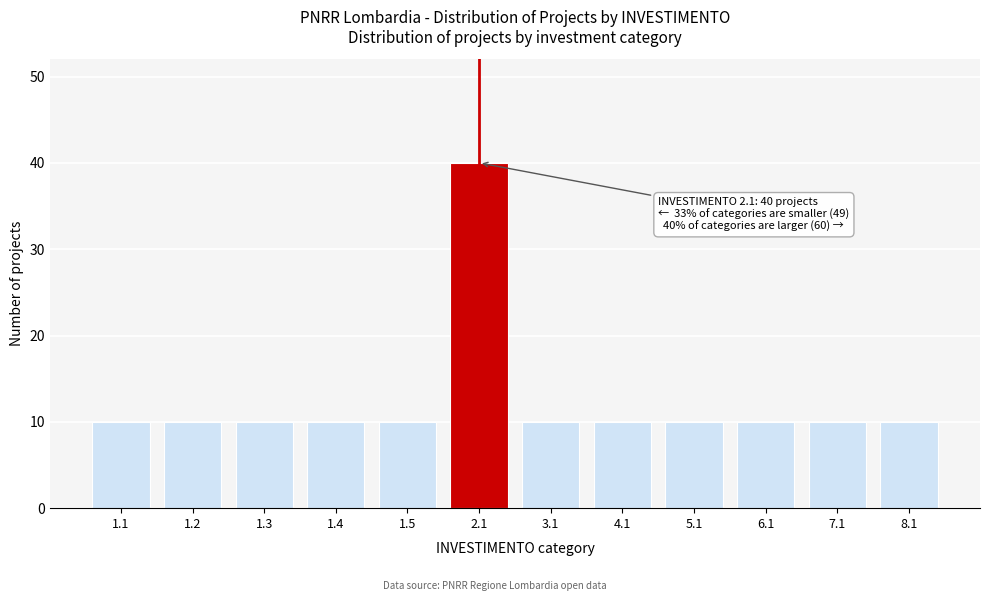

Reading left to right, list all the values displayed in this chart.

10	10	10	10	10	40	10	10	10	10	10	10